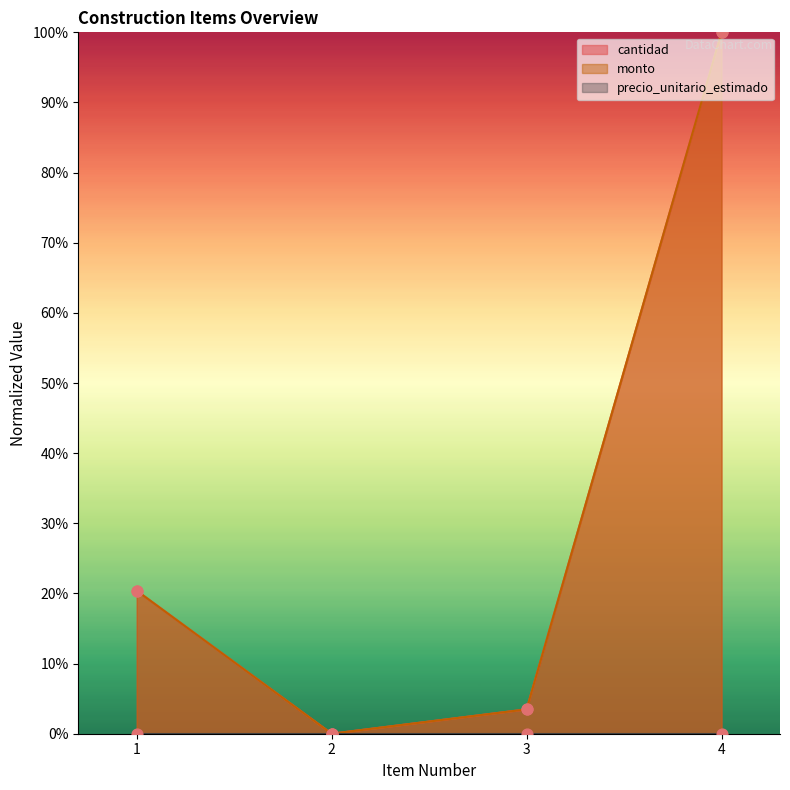

Is the value of cantidad at 2 greater than the value of monto at 2?

No